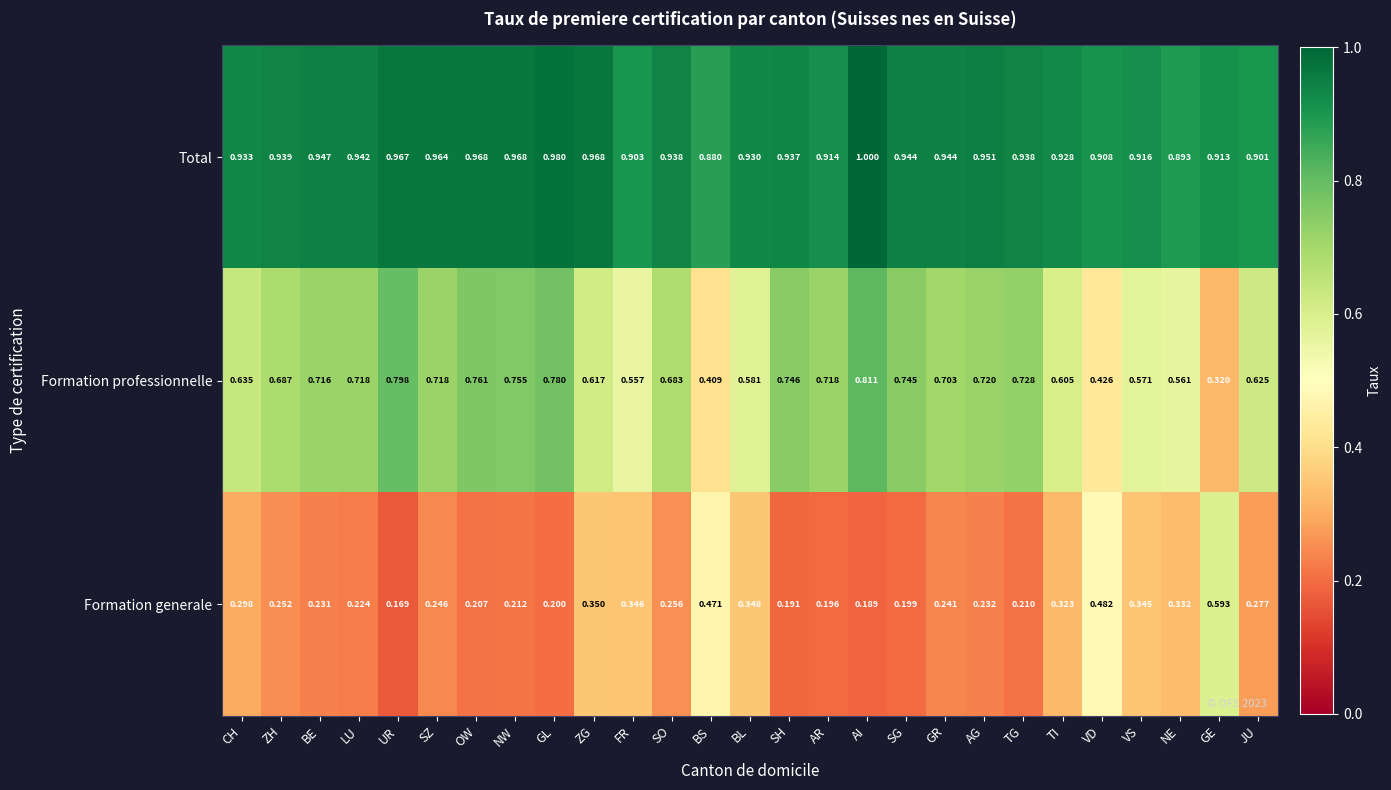

Is the value of Total at NE greater than the value of Formation generale at NE?

Yes